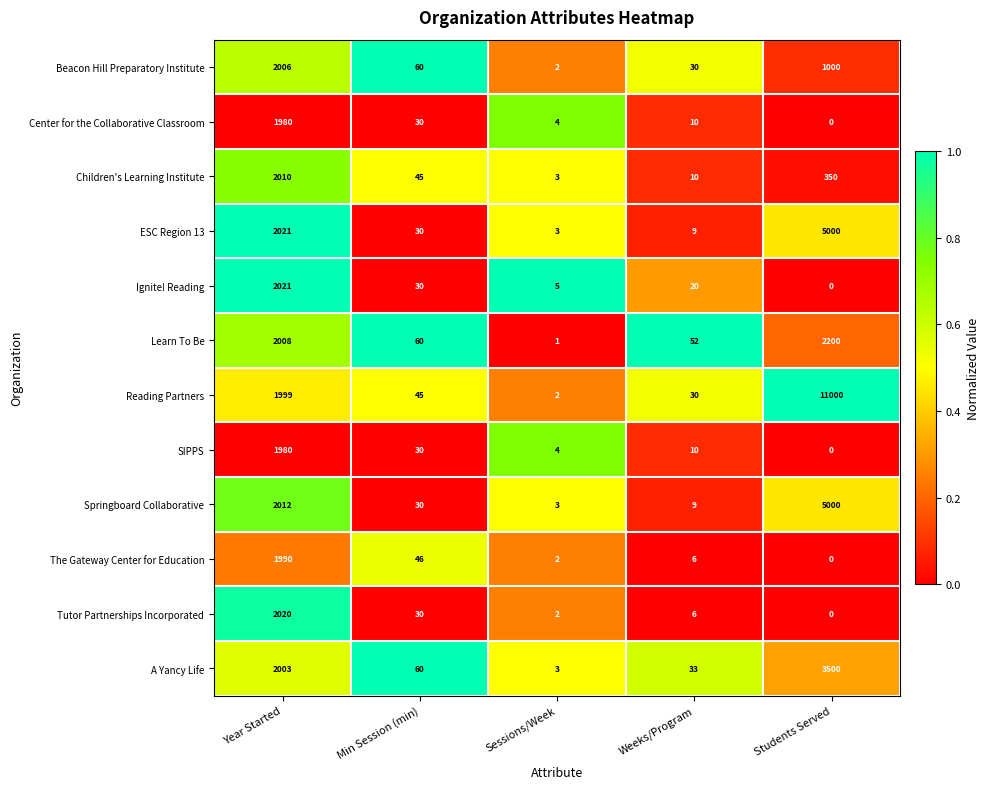

At which category does the chart reach its minimum across all series?

Students Served